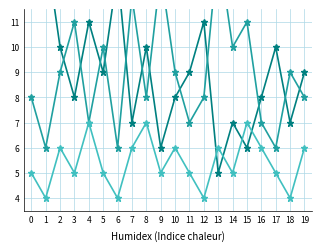

Is it true that Feature equals 12 at 0?

False